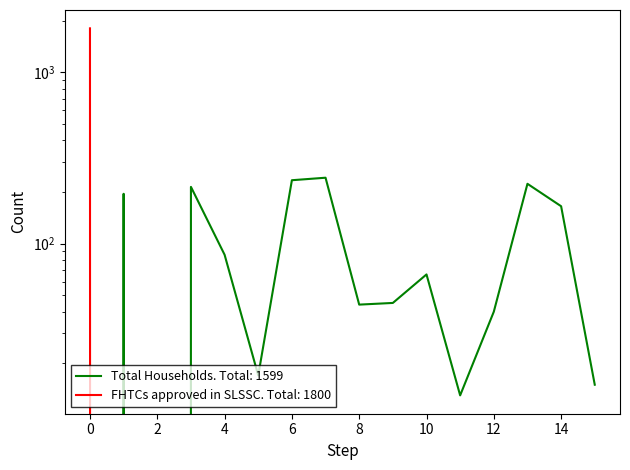

How many data points in Total Households are less than 66?

8